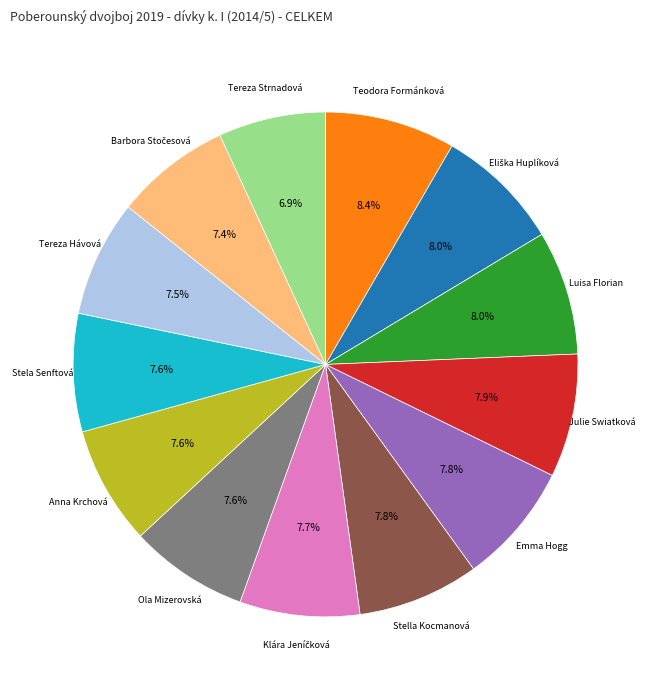

Is it true that Stella Kocmanová is 8% of the pie?

True